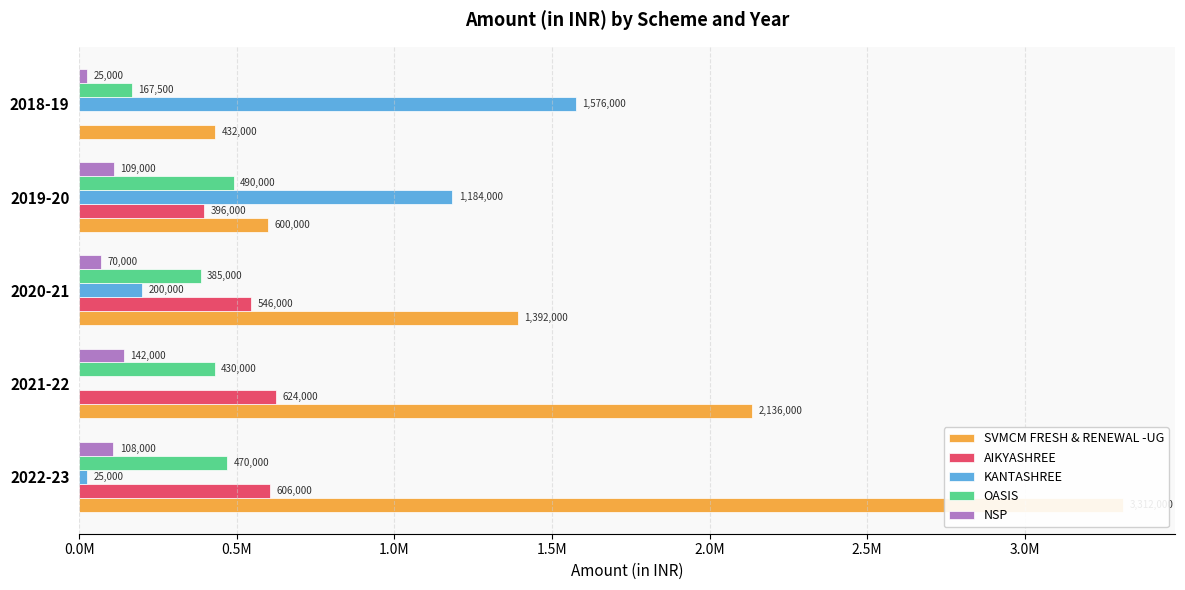

Which series has the widest spread of values?

SVMCM FRESH & RENEWAL -UG